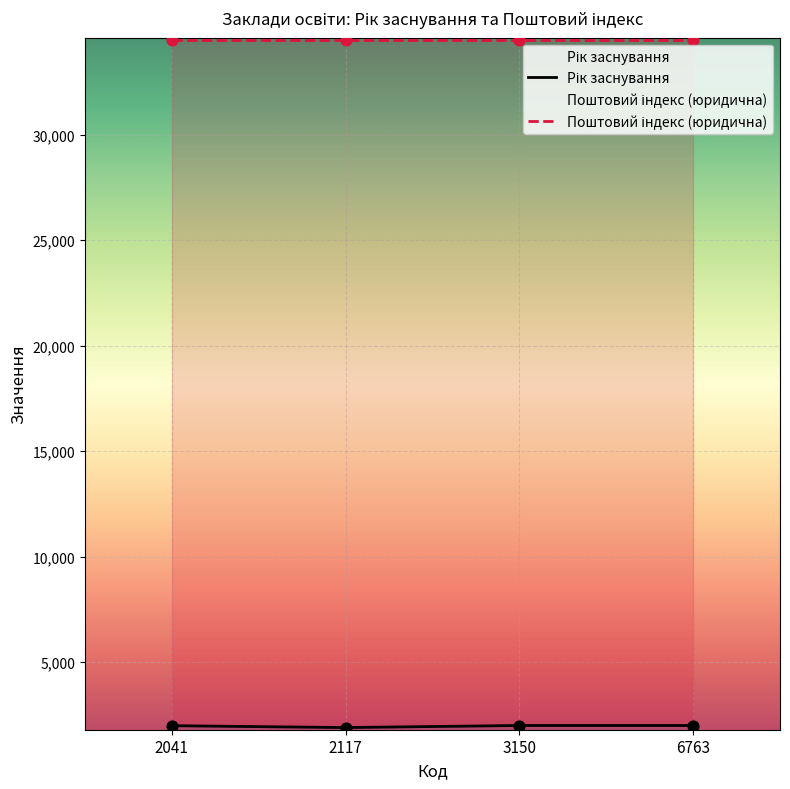

Which has a higher value, 2041 or 2117?

2041